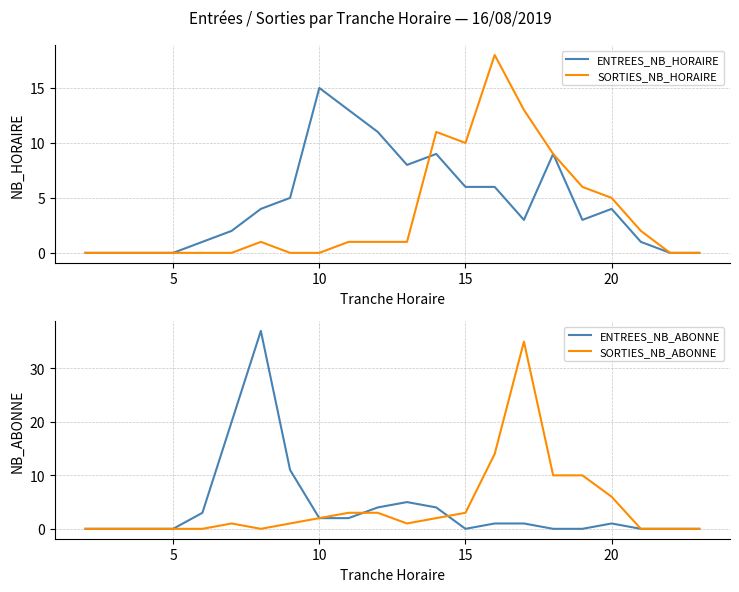

True or false: SORTIES_NB_HORAIRE has more than 2 points higher than both neighbors.

True